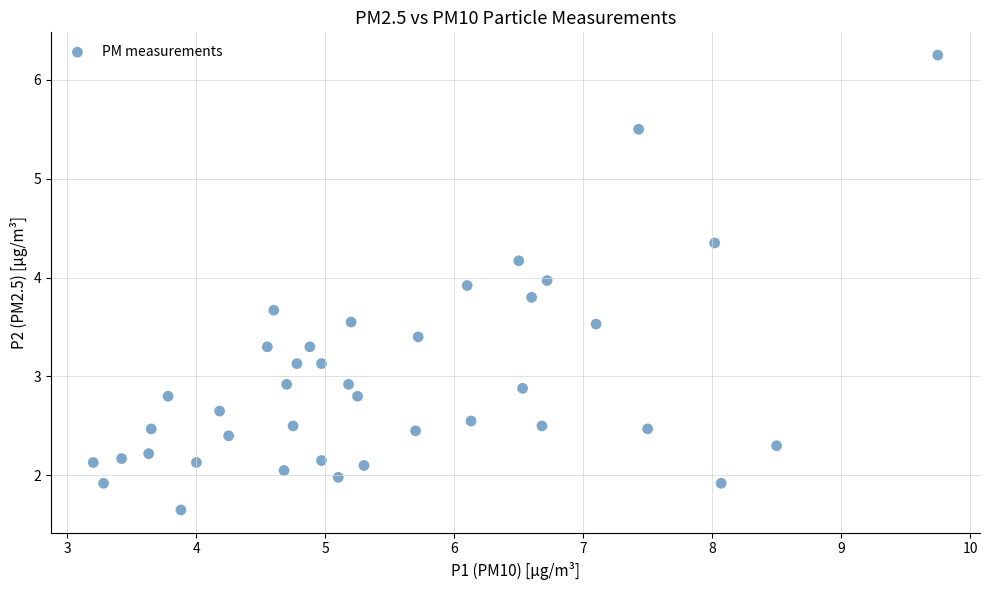

What is the range of Y values (max minus min)?

4.6